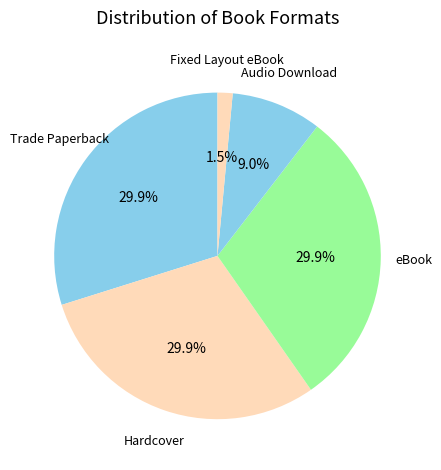

Is there any slice that represents more than half of the pie?

No